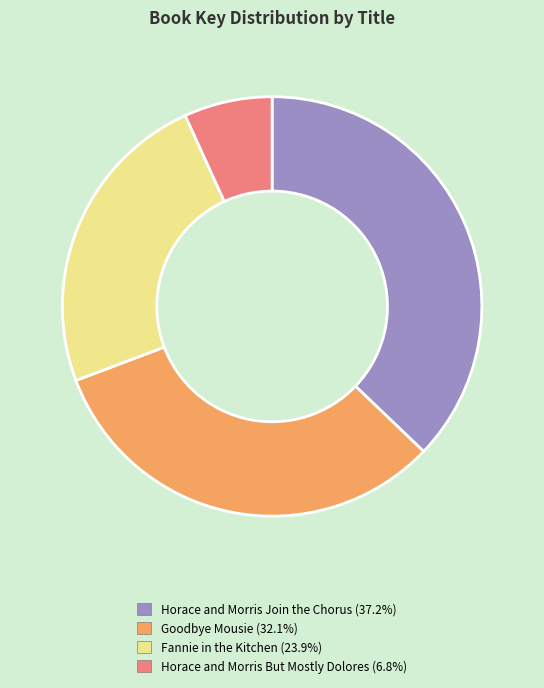

Does any single category account for the majority?

No